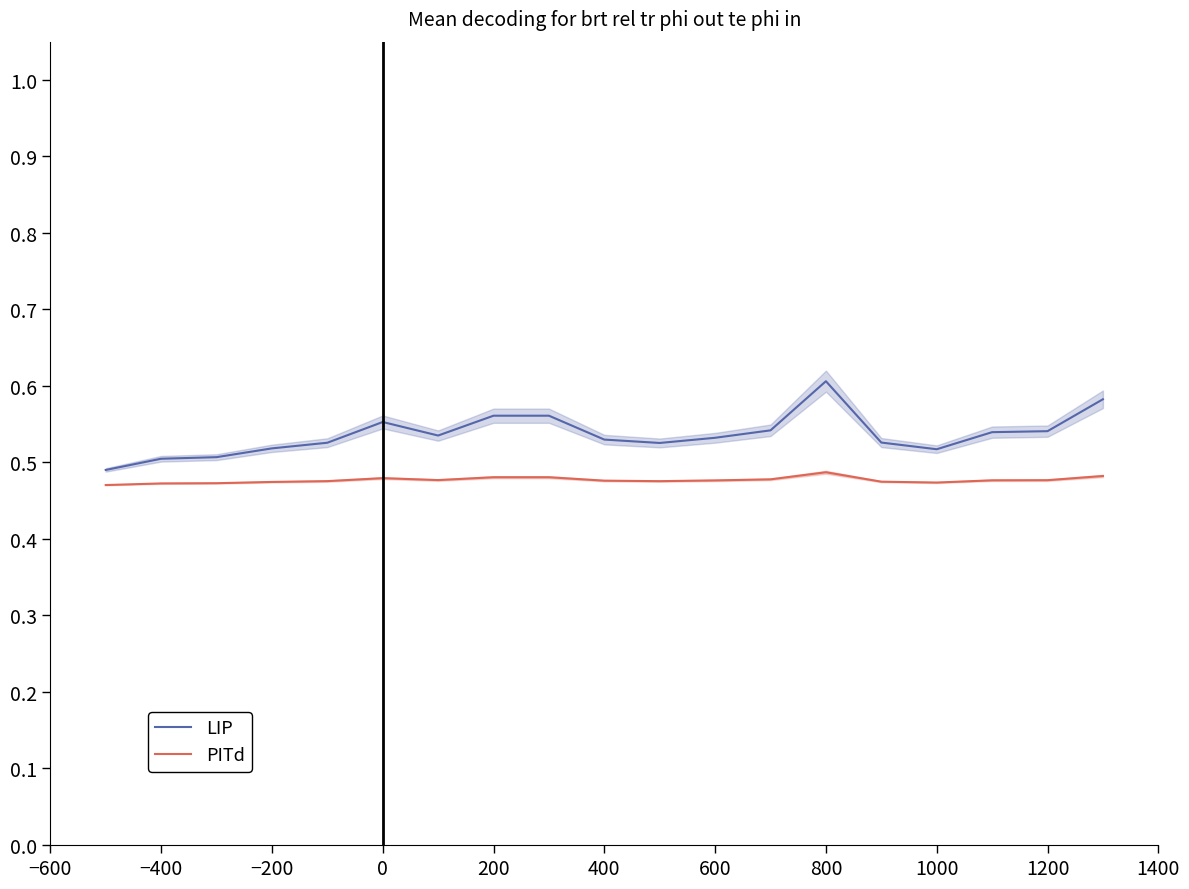

True or false: PITd has a value of 0.1 at −200.

False